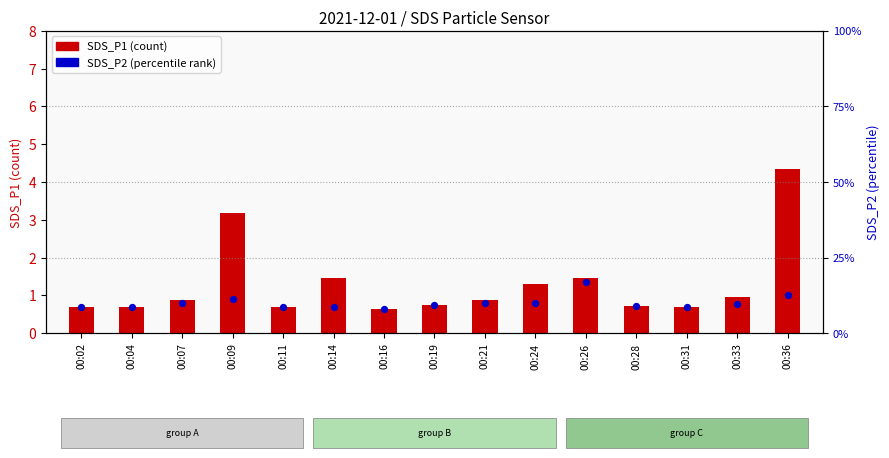

Which series contains the lowest Y value?

SDS_P1